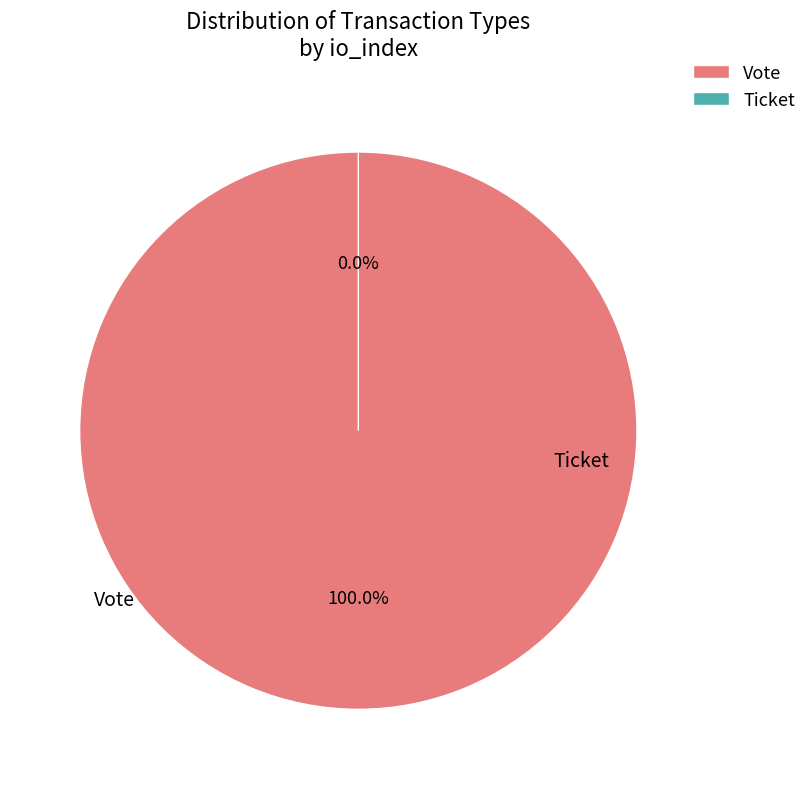

Which category has the biggest portion of the pie?

Vote